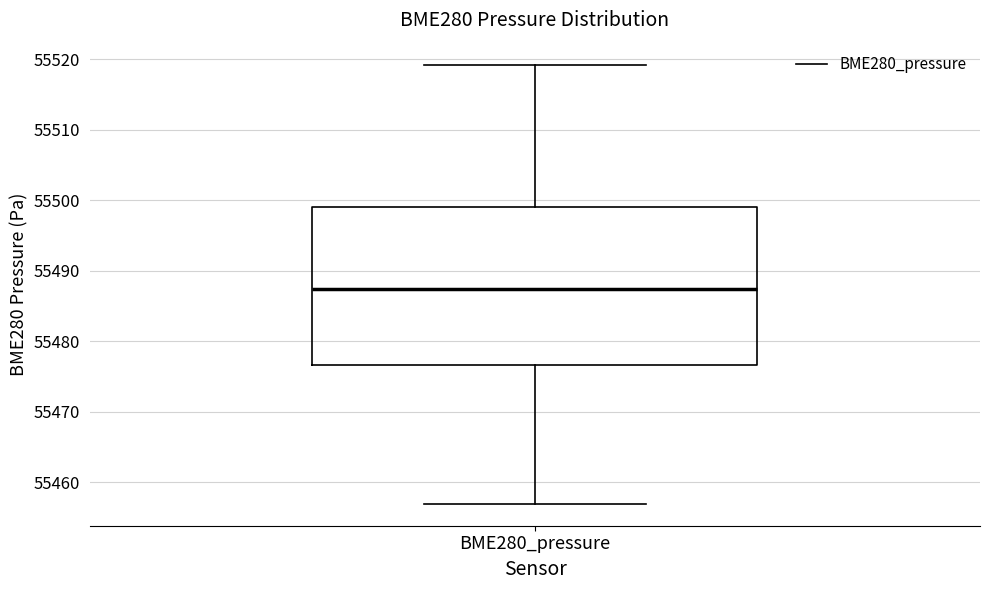

Read this box plot against the y-axis: the position of the median line, the range covered by the box, and the ends of both whiskers. The values are not printed on the chart, so give them approximately, as read against the axis.

median 55487, box 55477 to 55499, whiskers 55457 to 55519